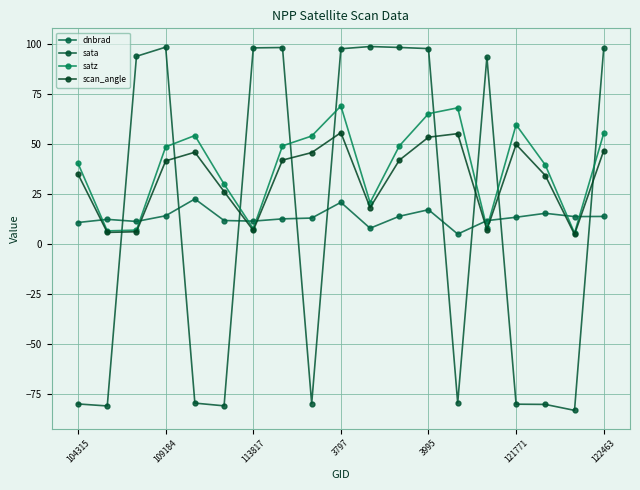

How many lines are shown in the chart?

4